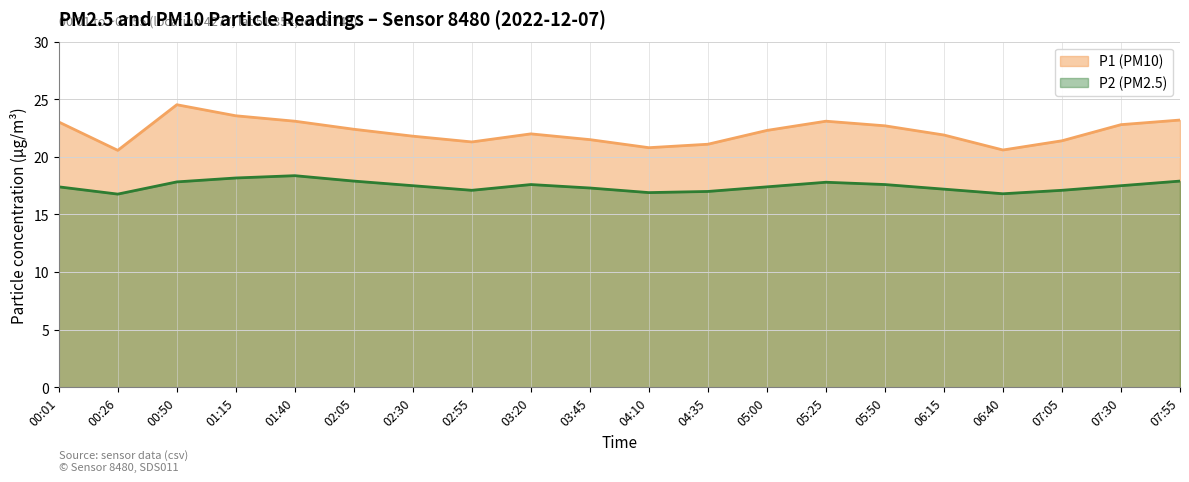

Between 01:15 and 02:55, which series saw the biggest shift?

P1 (PM10)